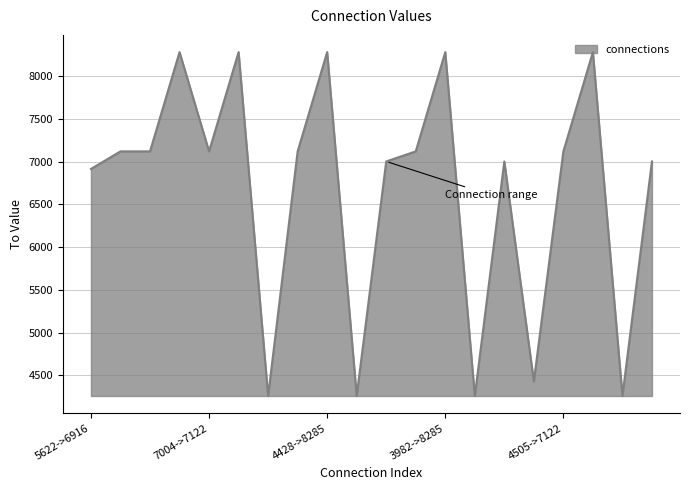

What is the difference between the maximum and minimum values?

4028